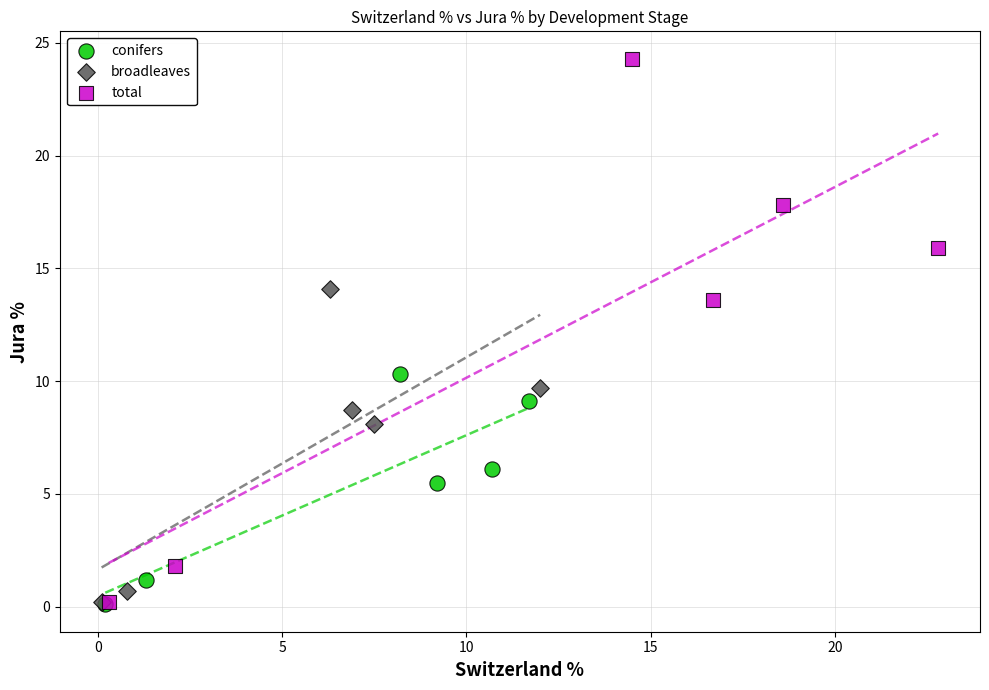

Which series has the widest spread of Y values?

total